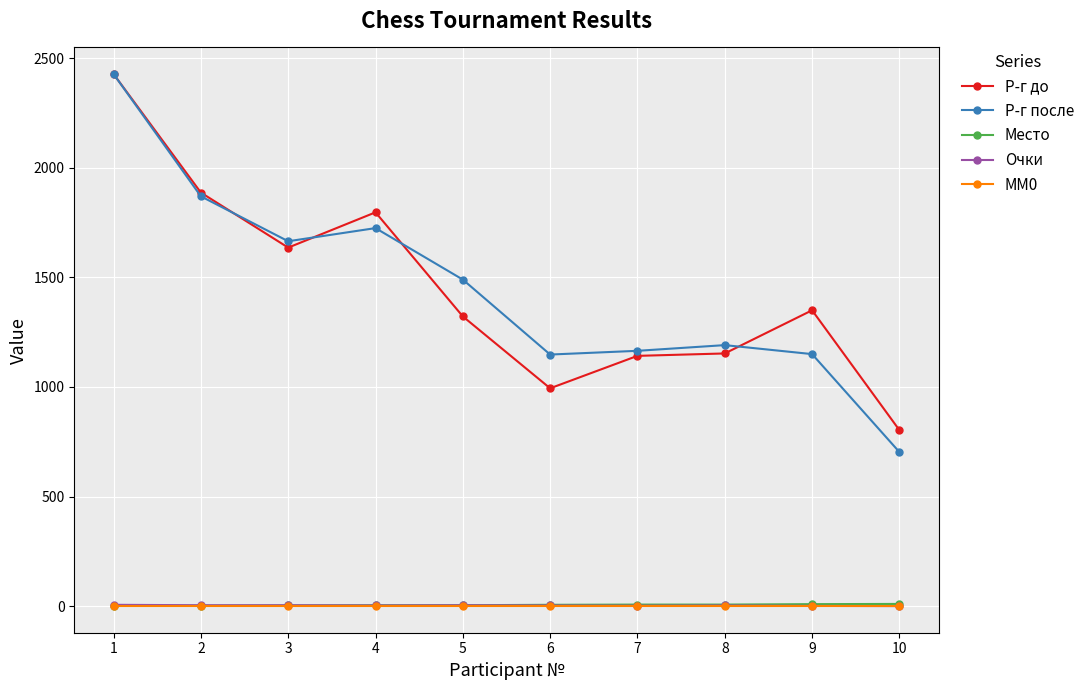

Where does the Р-г до series first go above 1350?

1